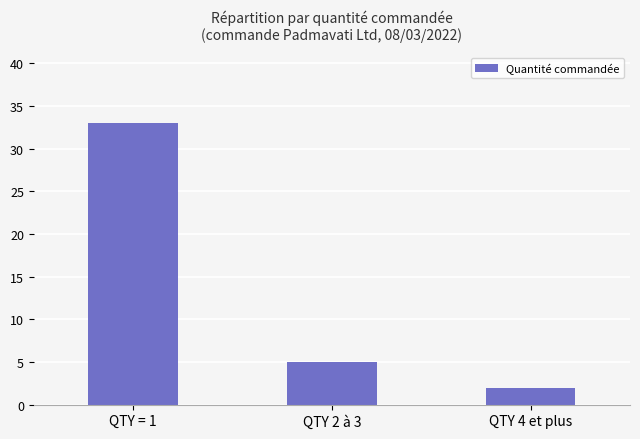

Reading right to left, what are all the values shown in this chart?

QTY 4 et plus=2	QTY 2 à 3=5	QTY = 1=33